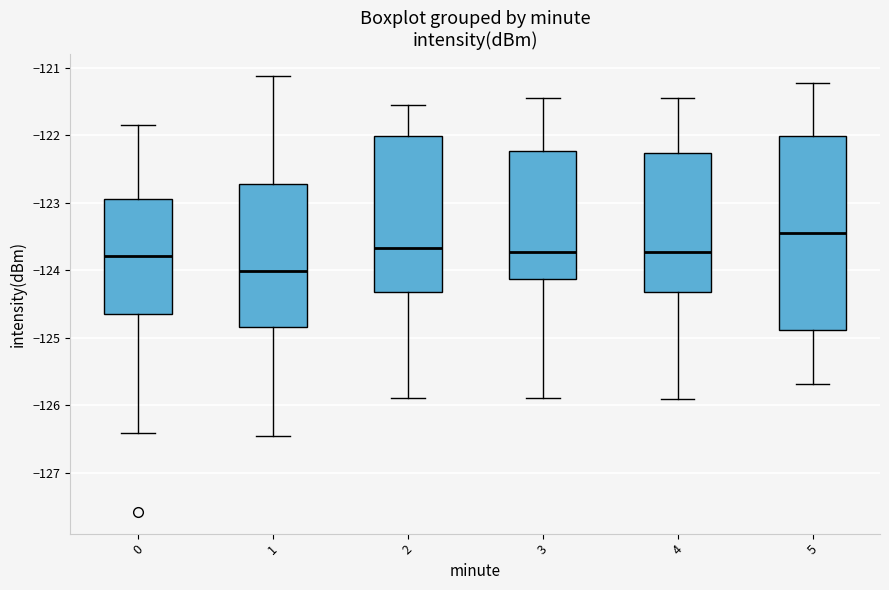

Which box's median line is the highest?

5